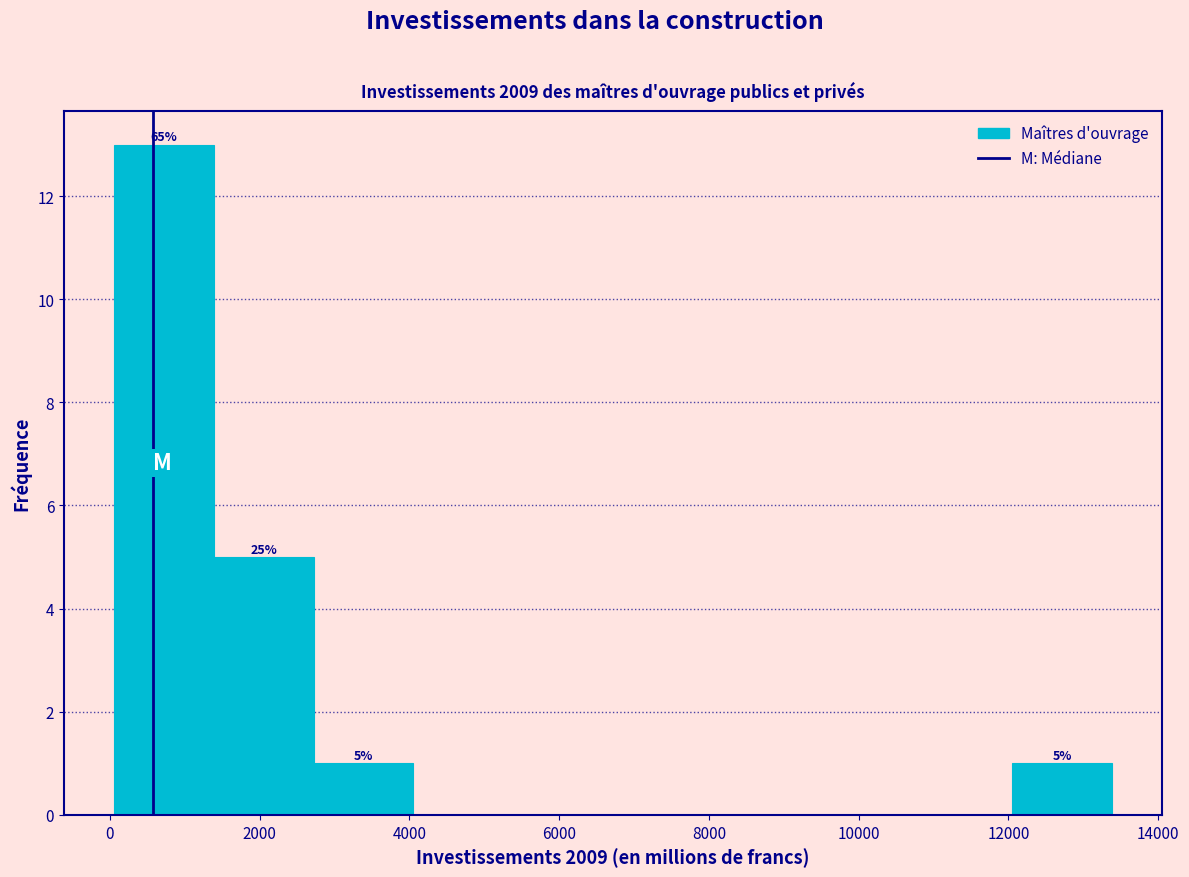

Which range on the x-axis has the tallest bar?

0 to 1400